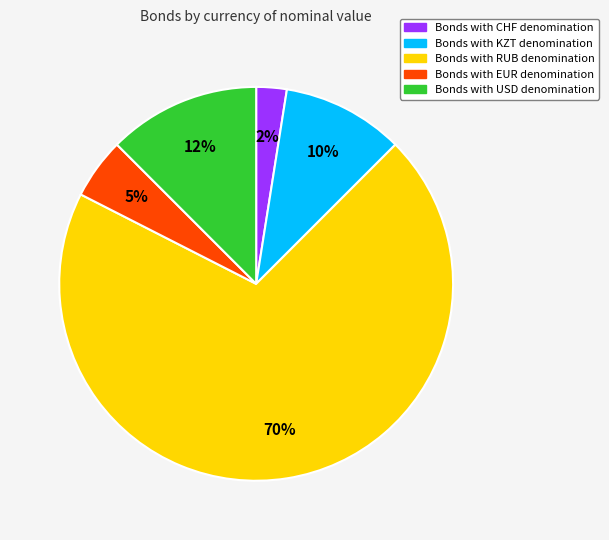

Count the number of slices in the pie.

5